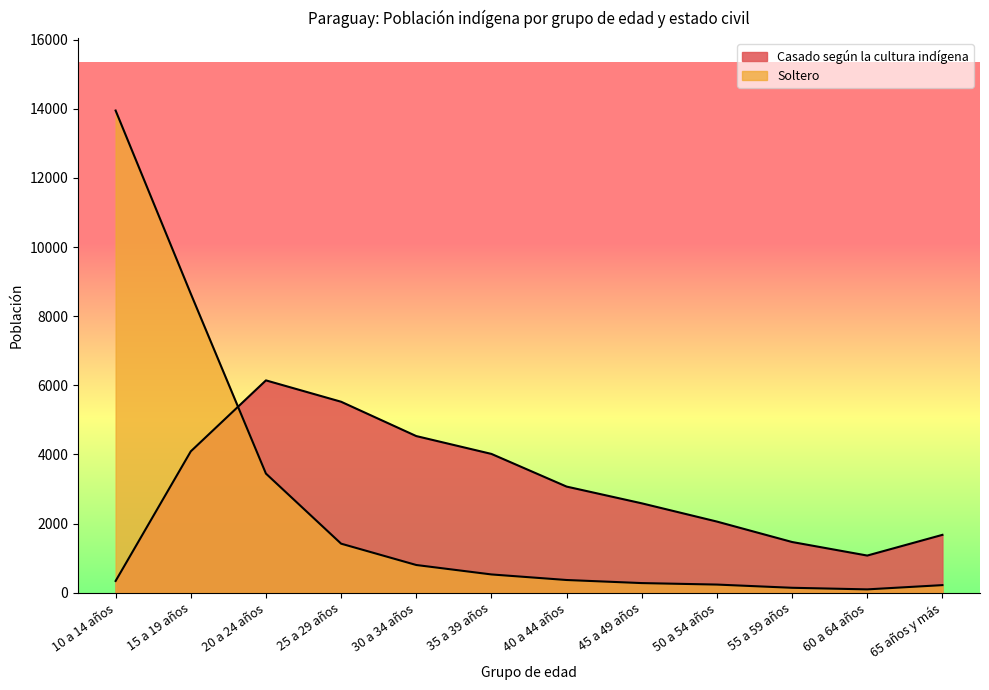

What is the greatest value displayed?

13948